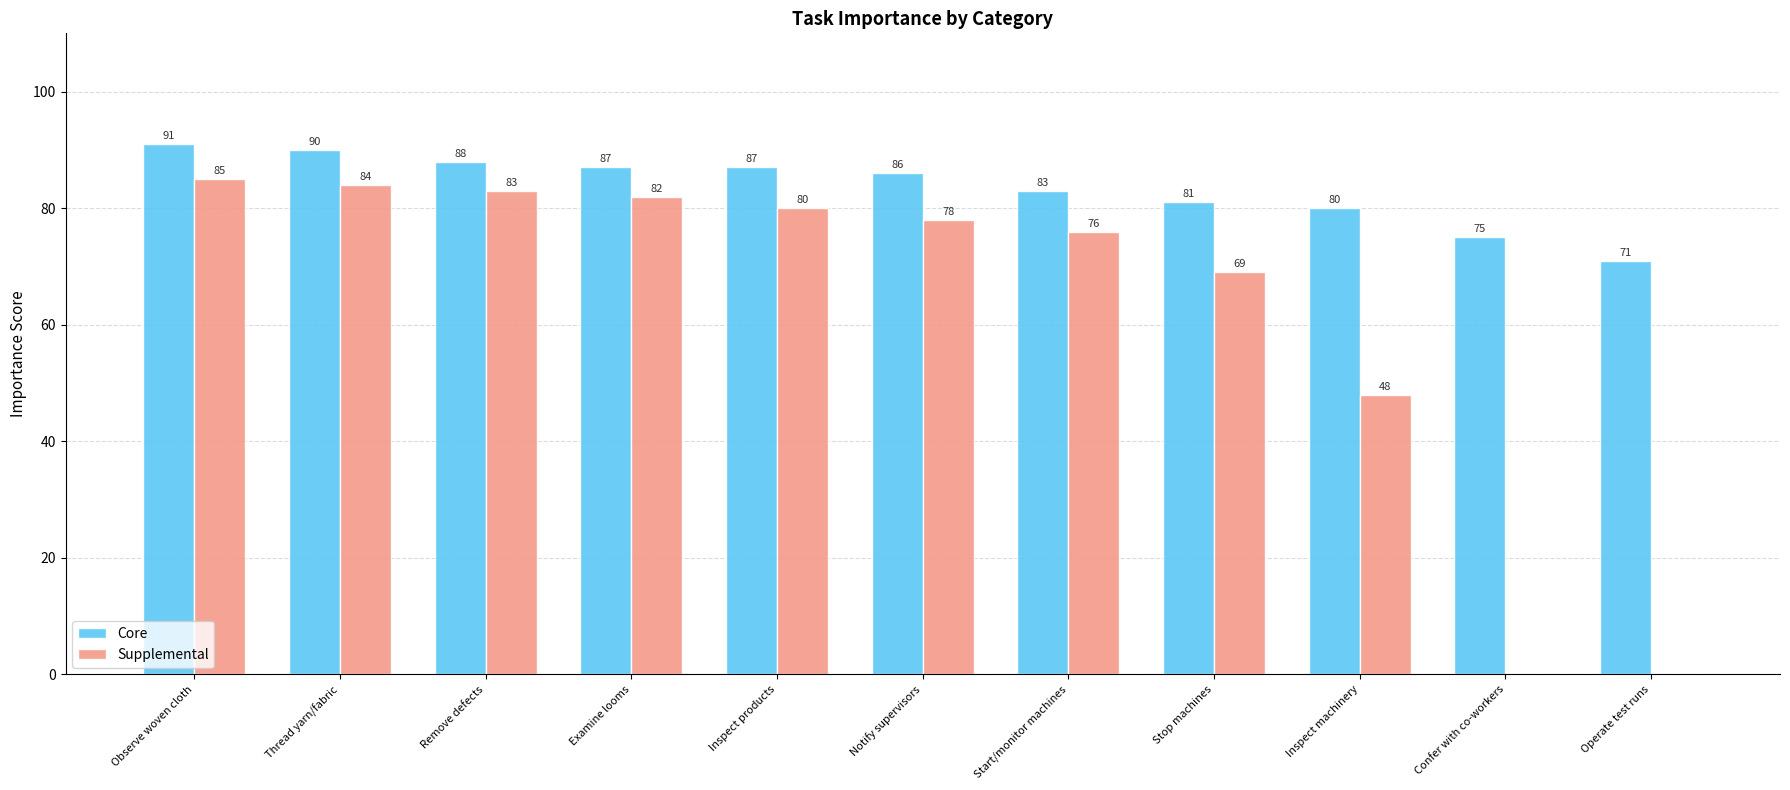

Which series has the largest range (max minus min)?

Supplemental